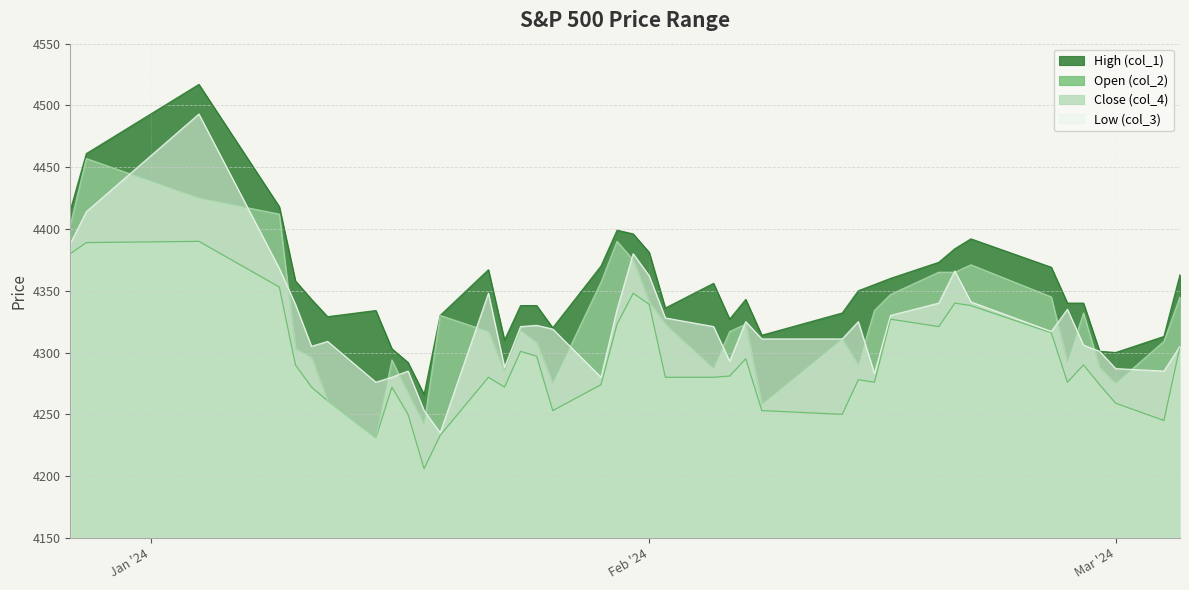

What is the difference between the highest and lowest values at 2024/02/20?

44